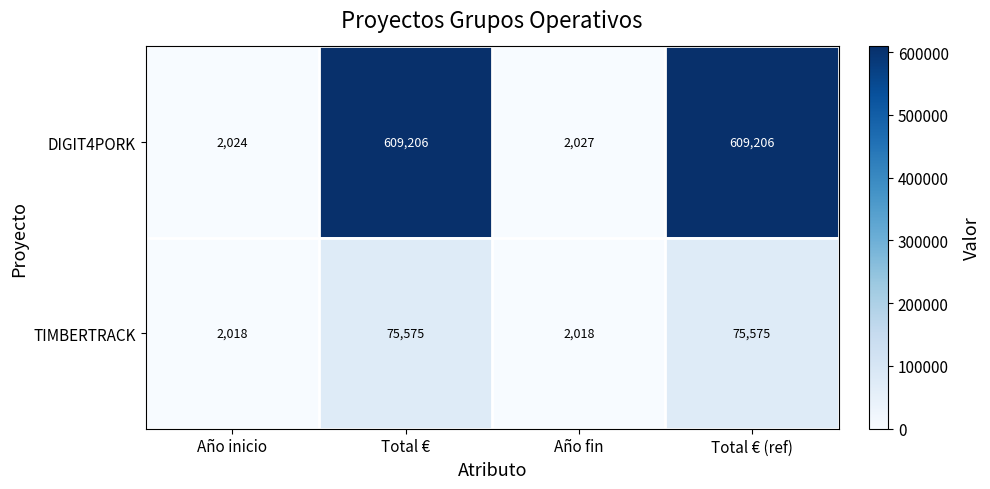

Is the value of DIGIT4PORK at Año fin greater than the value of TIMBERTRACK at Total € (ref)?

No